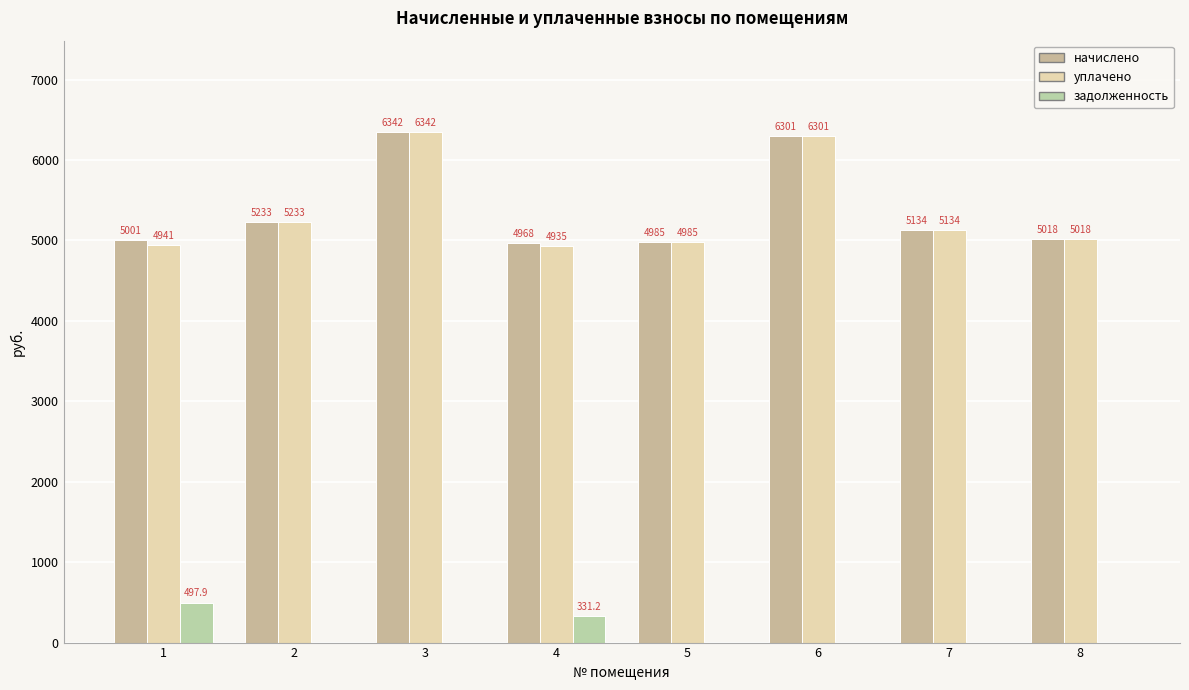

How many groups of bars are there?

8